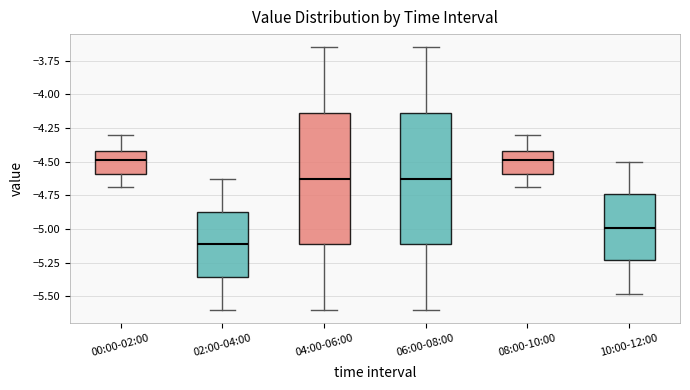

Reading left to right, transcribe this box plot: for each box, give where its median line is, the range the box spans, and where its two whiskers end, as read against the y-axis. The values are not printed on the chart, so give them approximately, as read against the axis.

00:00-02:00: median -4.50, box -4.60 to -4.40, whiskers -4.70 to -4.30
02:00-04:00: median -5.10, box -5.35 to -4.85, whiskers -5.60 to -4.65
04:00-06:00: median -4.60, box -5.10 to -4.15, whiskers -5.60 to -3.65
06:00-08:00: median -4.60, box -5.10 to -4.15, whiskers -5.60 to -3.65
08:00-10:00: median -4.50, box -4.60 to -4.40, whiskers -4.70 to -4.30
10:00-12:00: median -5.00, box -5.25 to -4.75, whiskers -5.50 to -4.50